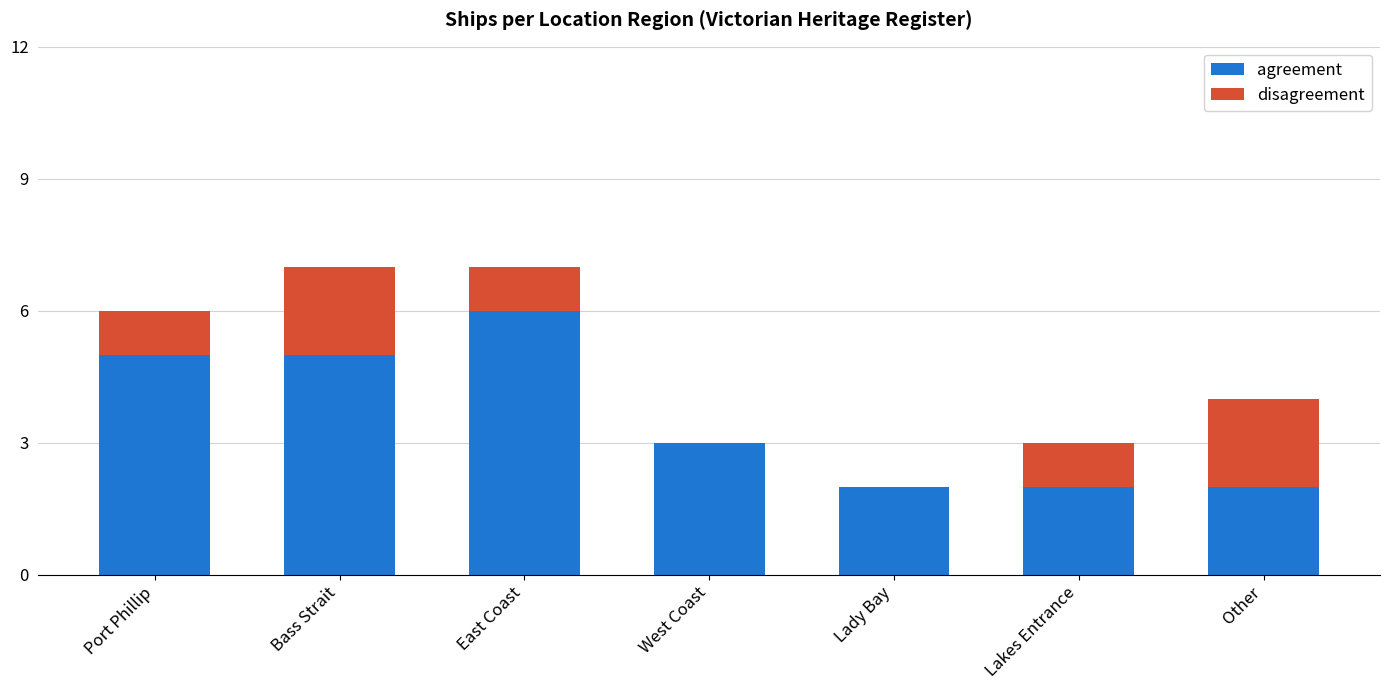

Reading right to left, transcribe the values for agreement.

Other=2	Lakes Entrance=2	Lady Bay=2	West Coast=3	East Coast=6	Bass Strait=5	Port Phillip=5